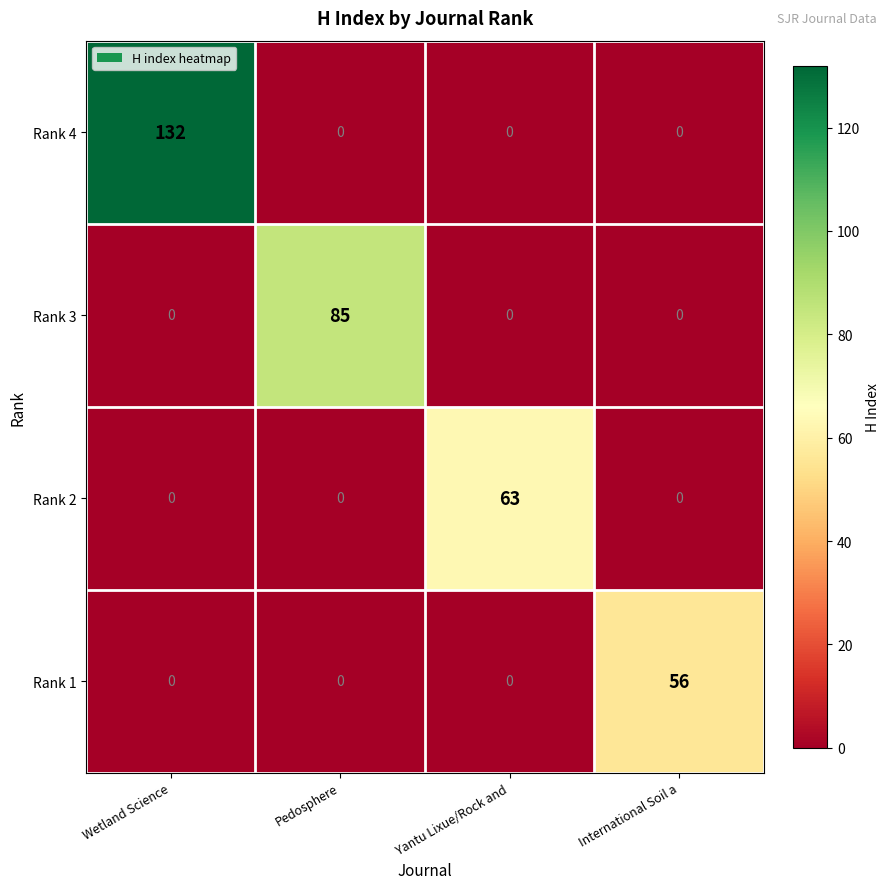

List the series in order of their peak value, highest first.

Rank 4, Rank 3, Rank 2, Rank 1